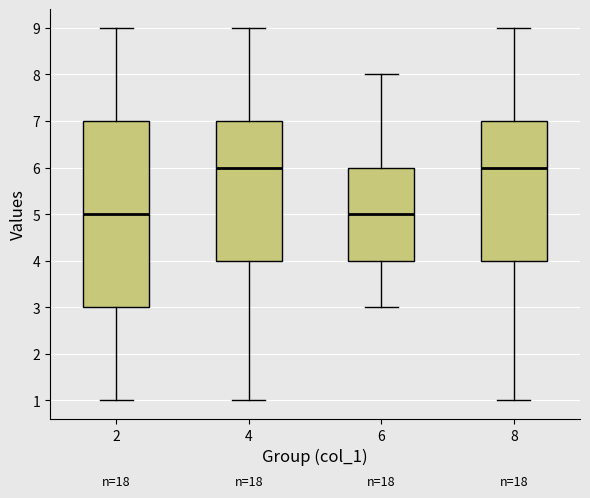

Reading left to right, transcribe this box plot: for each box, give where its median line is, the range the box spans, and where its two whiskers end, as read against the y-axis. The values are not printed on the chart, so give them approximately, as read against the axis.

2: median 5, box 3 to 7, whiskers 1 to 9
4: median 6, box 4 to 7, whiskers 1 to 9
6: median 5, box 4 to 6, whiskers 3 to 8
8: median 6, box 4 to 7, whiskers 1 to 9